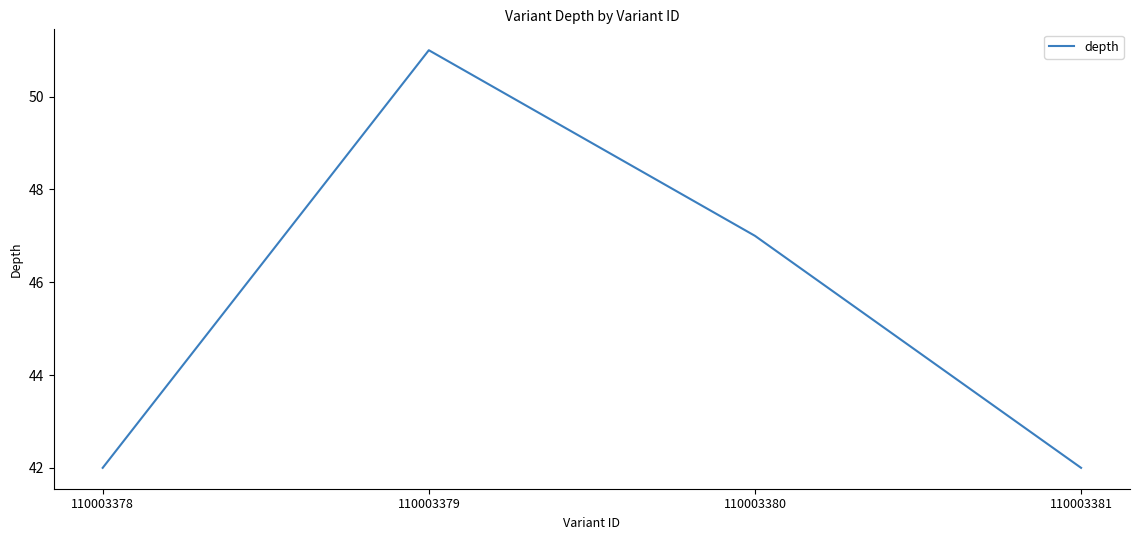

What is the change in value from 110003379 to 110003380?

-4